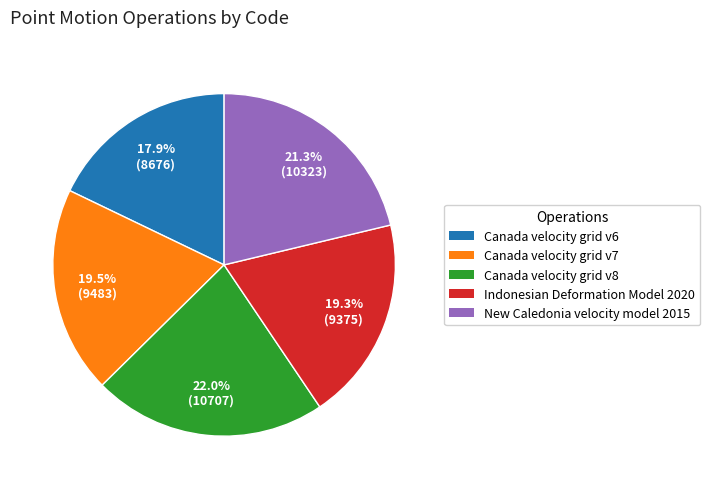

What is the total percentage of Canada velocity grid v6 and Canada velocity grid v8?

39.9%